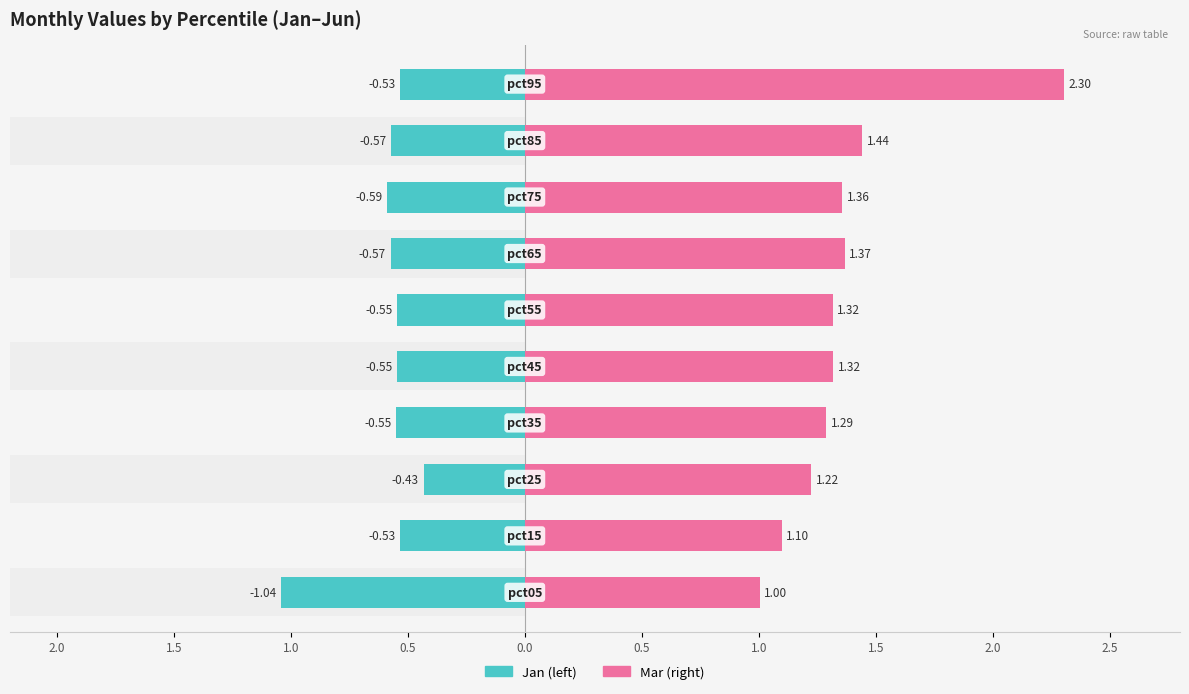

True or false: Jan has a value of -0.5 at 0.5.

True